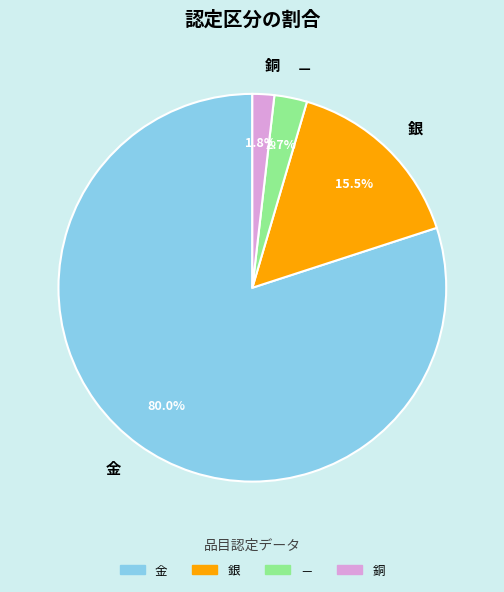

Between 銅 and 銀, which is larger?

銀